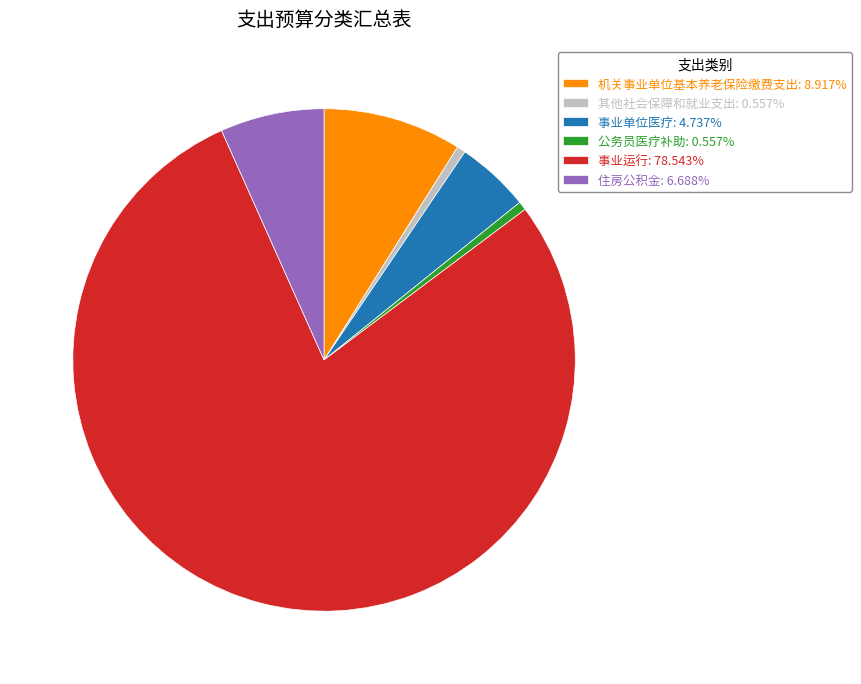

Between 事业单位医疗 and 公务员医疗补助, which is larger?

事业单位医疗